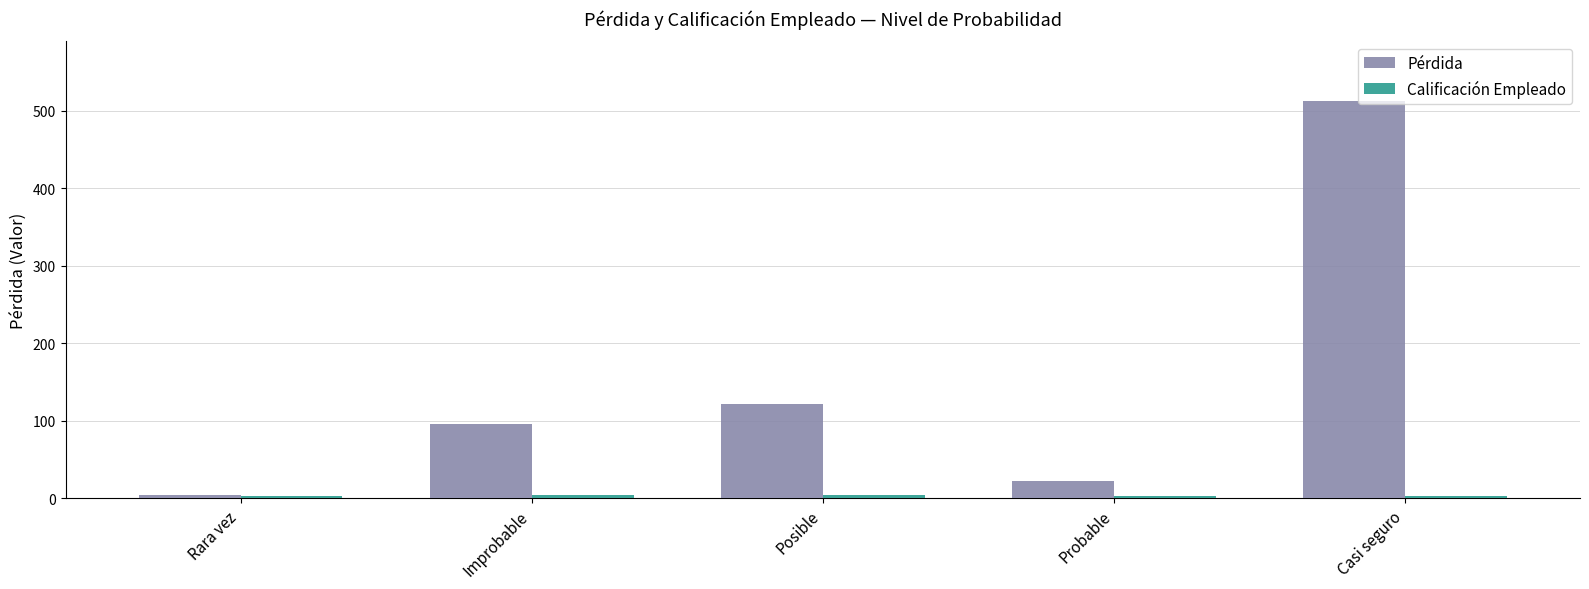

What is the label of the 3rd bar from the right?

Posible